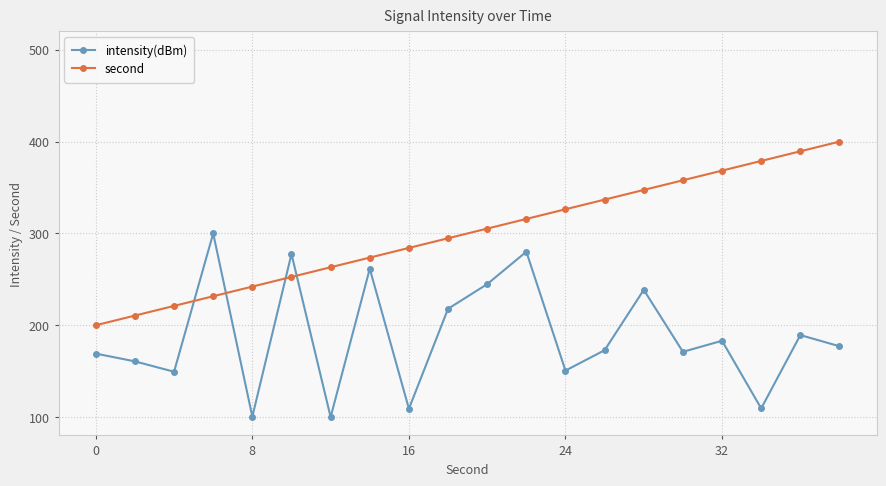

What is the value of the second point at the 17th from the left?

368.4